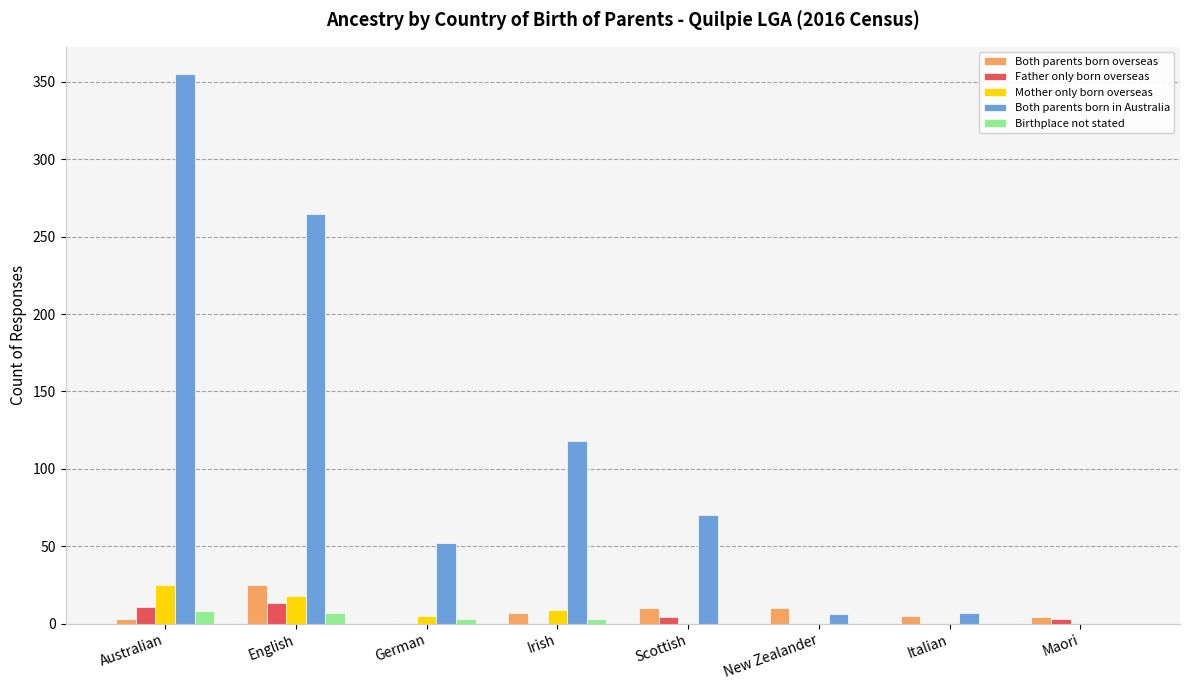

Is it true that Both parents born in Australia equals 198 at Irish?

False